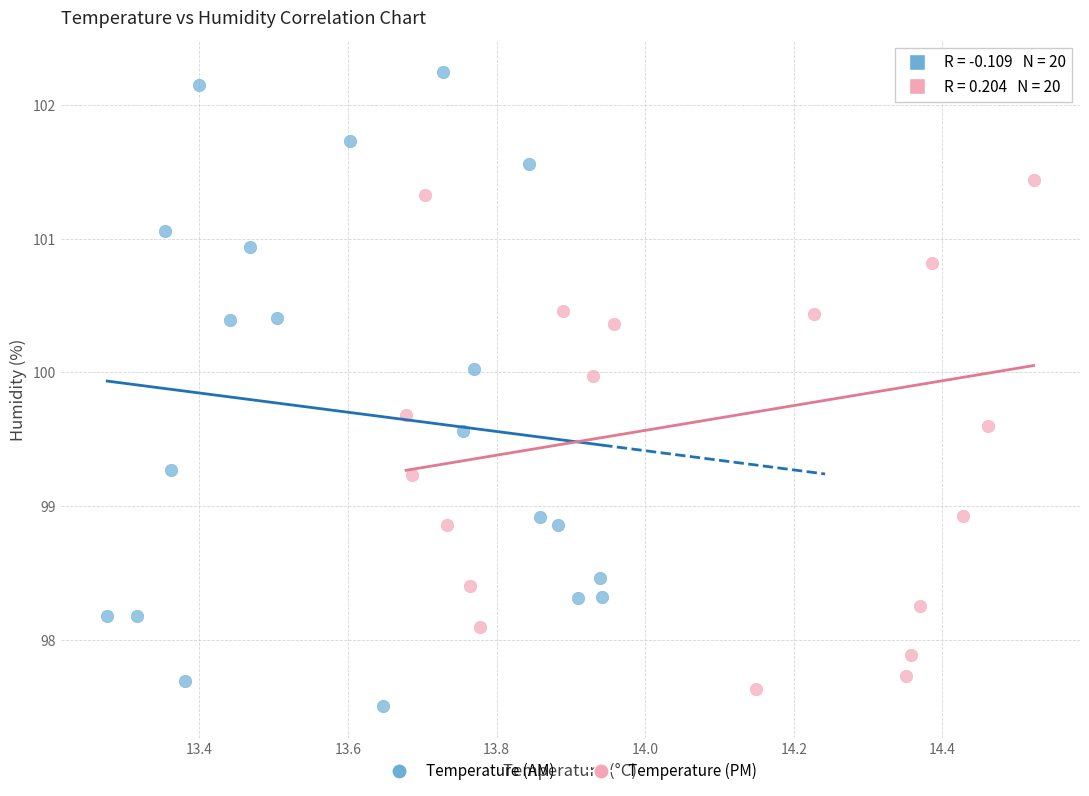

What are all the series names shown in the legend?

Temperature (AM), Temperature (PM)